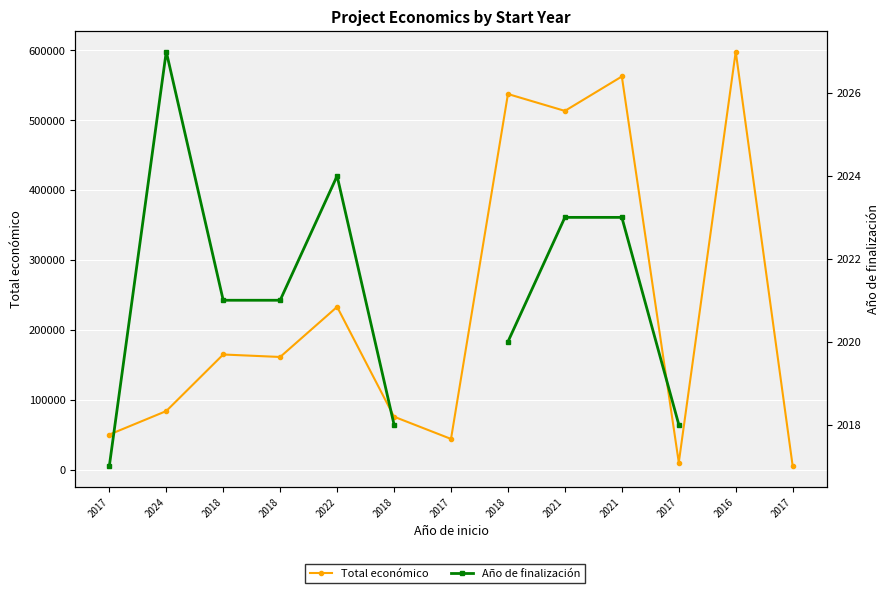

What is the spread (max minus min) of values at 2017?

47983.0